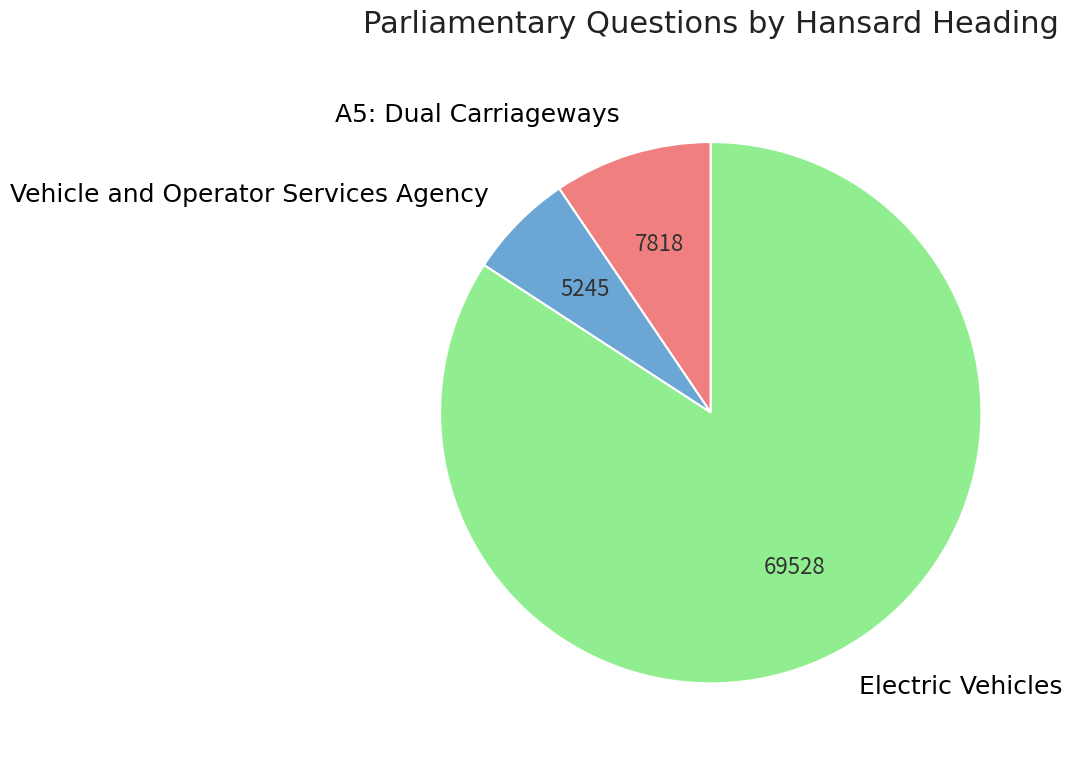

The A5: Dual Carriageways slice represents 9% of the pie. True or false?

True